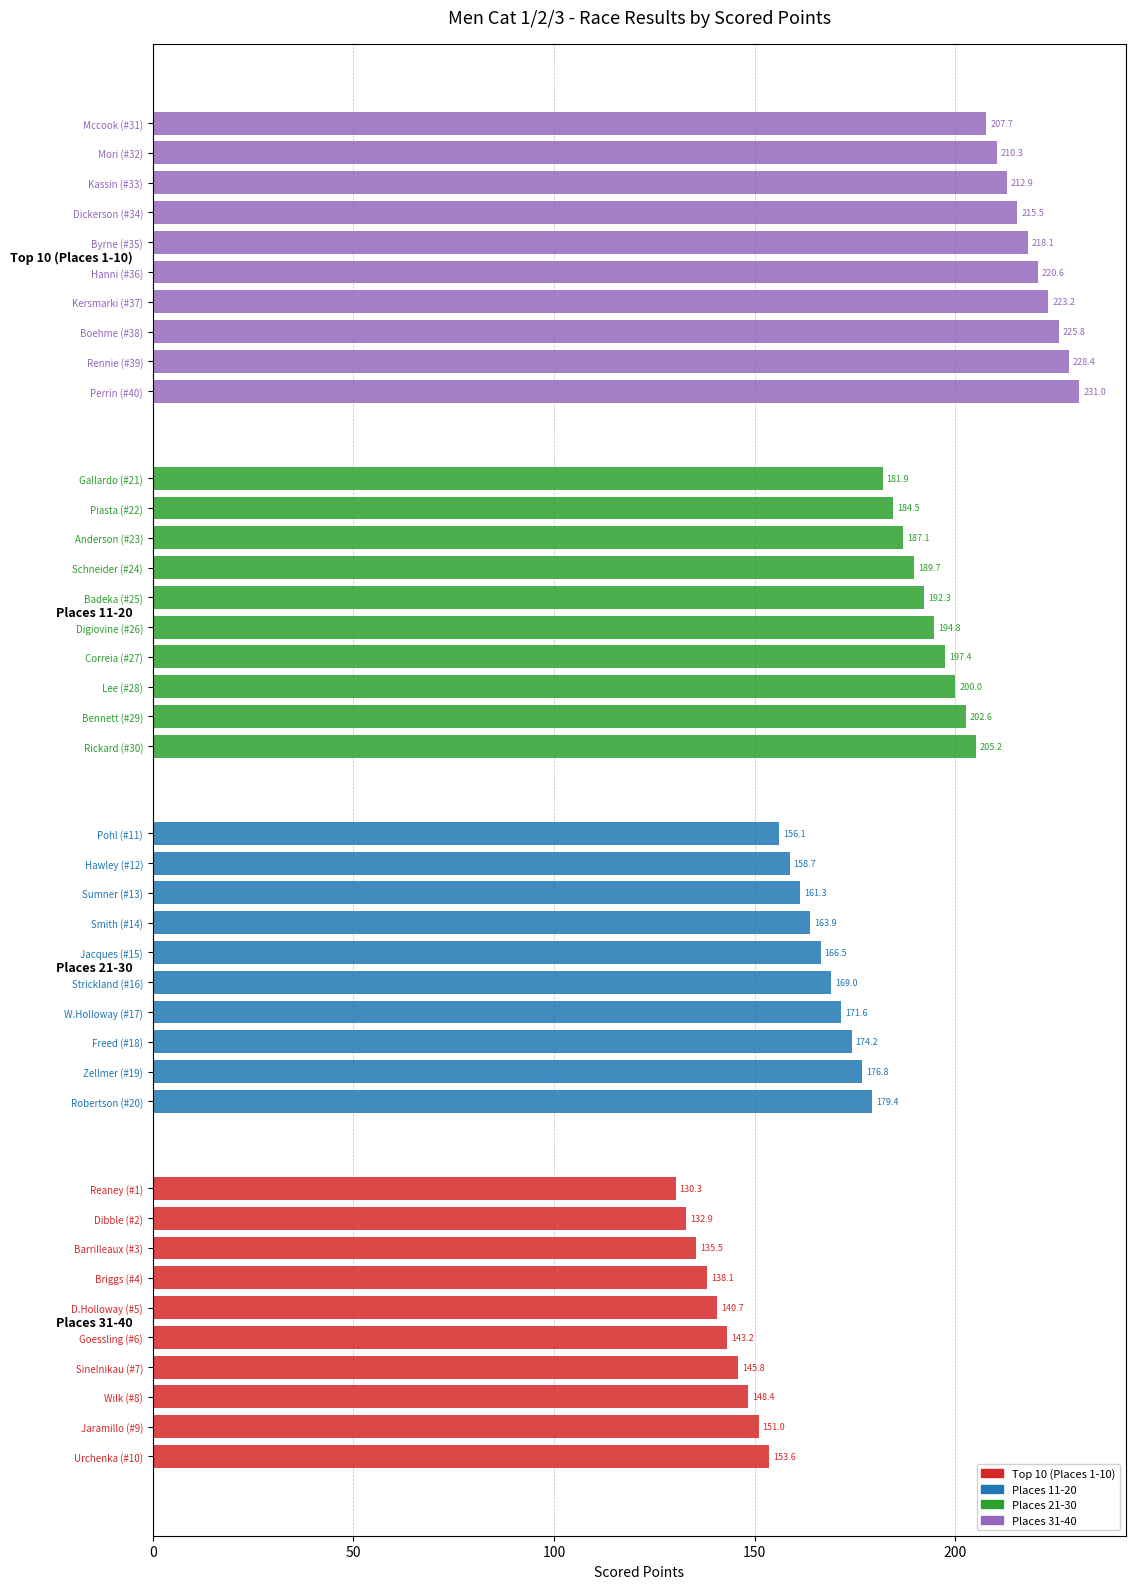

How many series are shown in this chart?

1